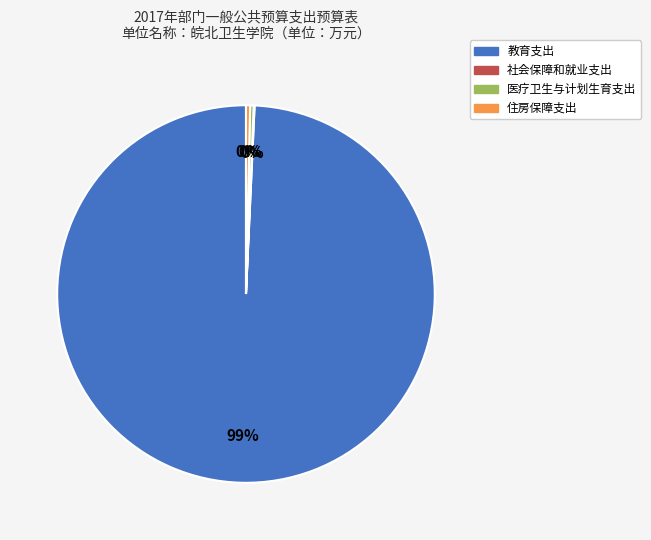

To the nearest percent, what is the average slice percentage?

25%